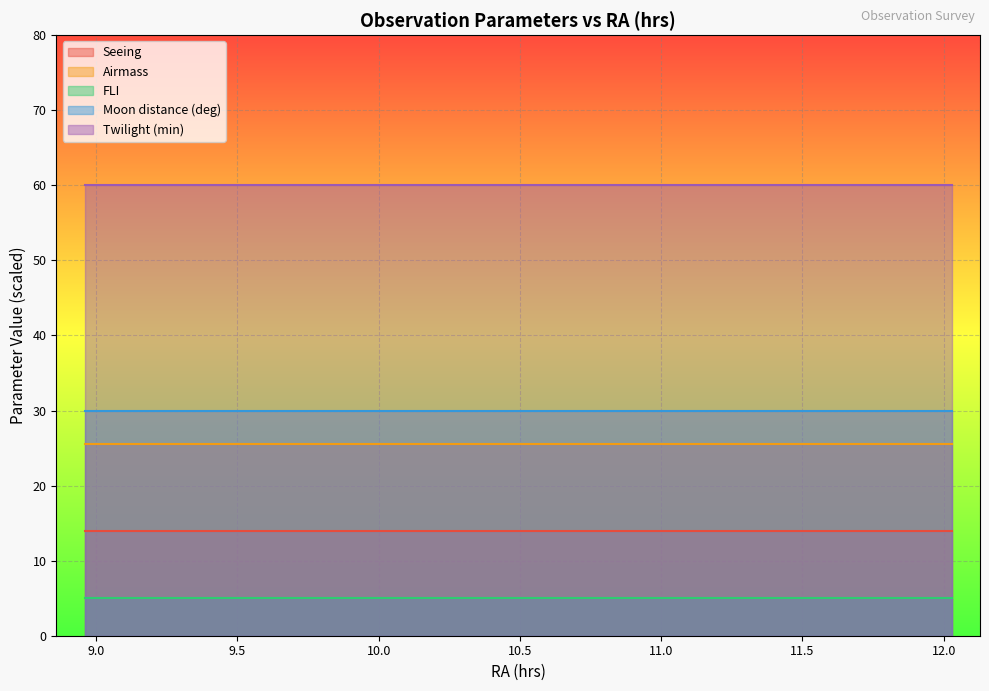

The value of Seeing at 2012-04-01 is 2.2. True or false?

False